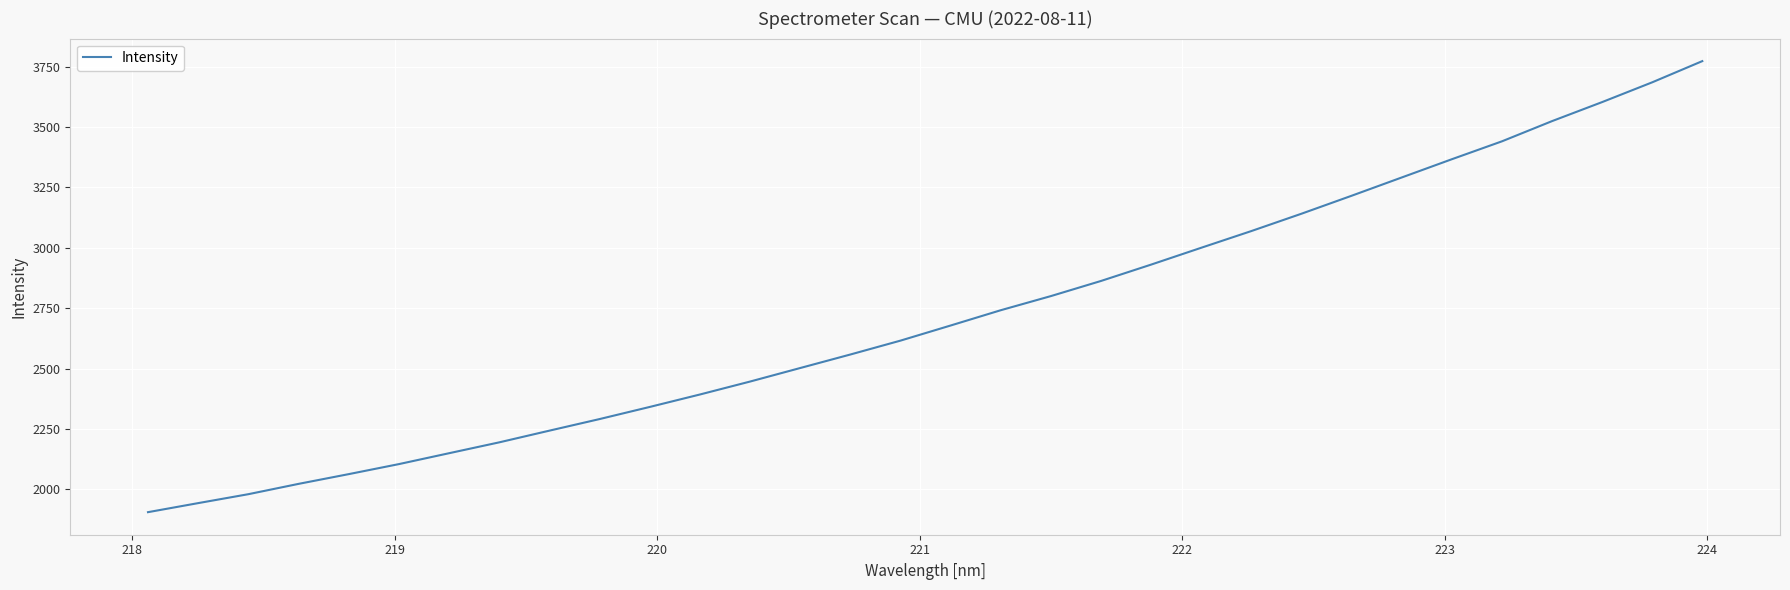

What is the difference between the maximum and minimum values?

1866.6